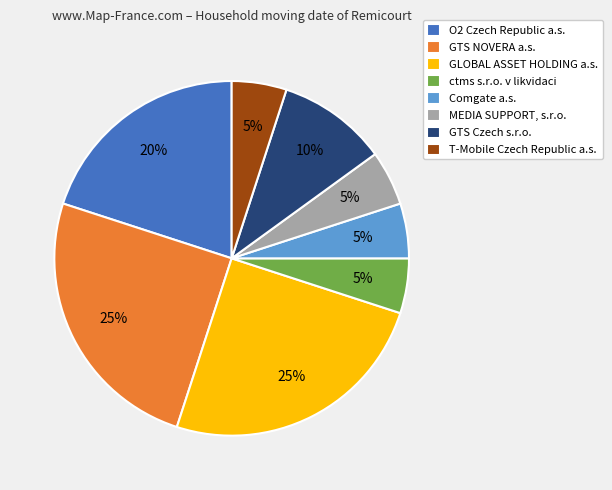

Is the sum of GLOBAL ASSET HOLDING a.s. and Comgate a.s. greater than half?

No